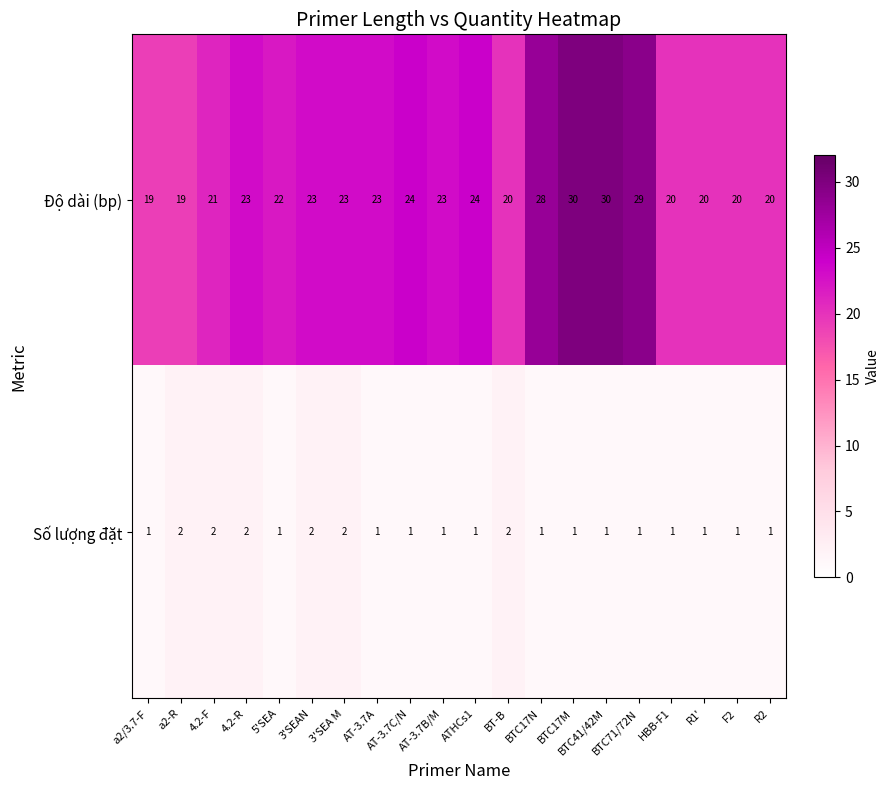

What is the total value across all series at R2?

21